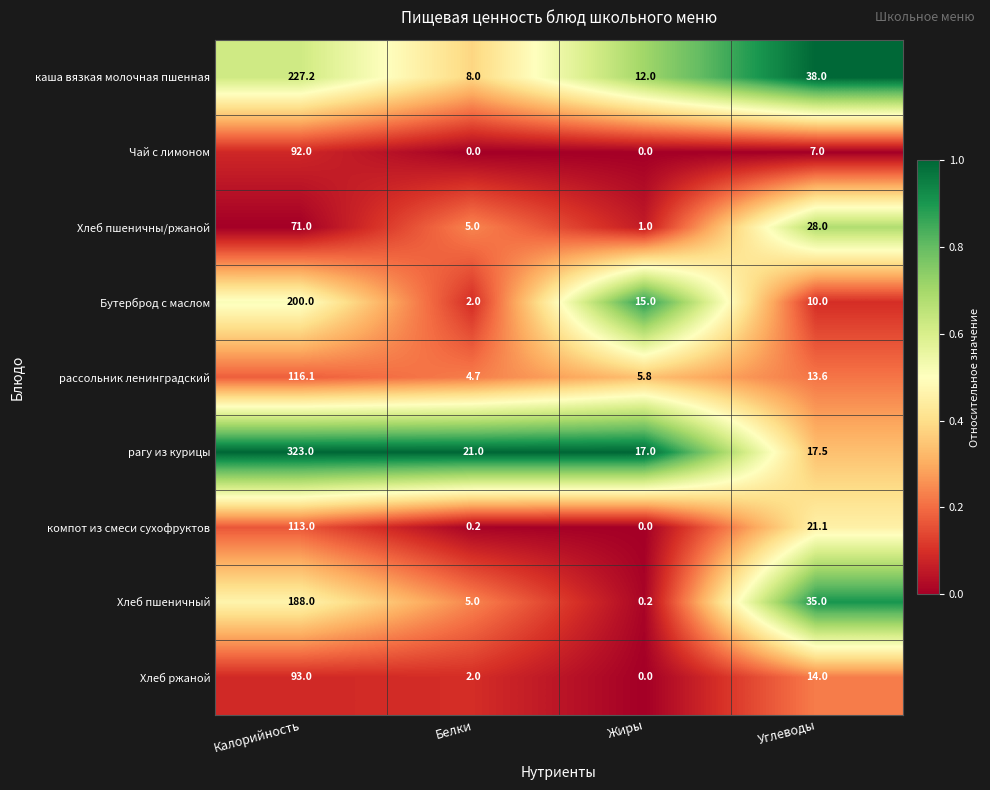

Count the number of categories in the chart.

4